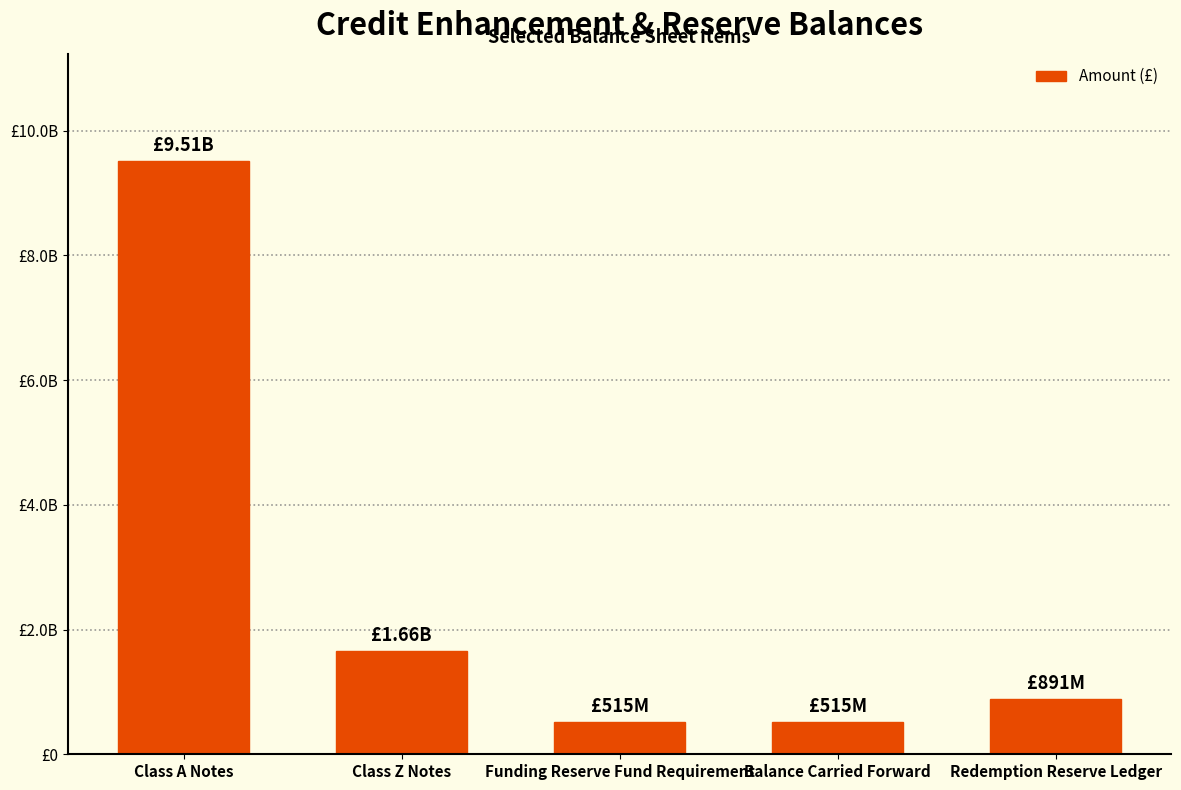

Does the chart contain any negative values?

No